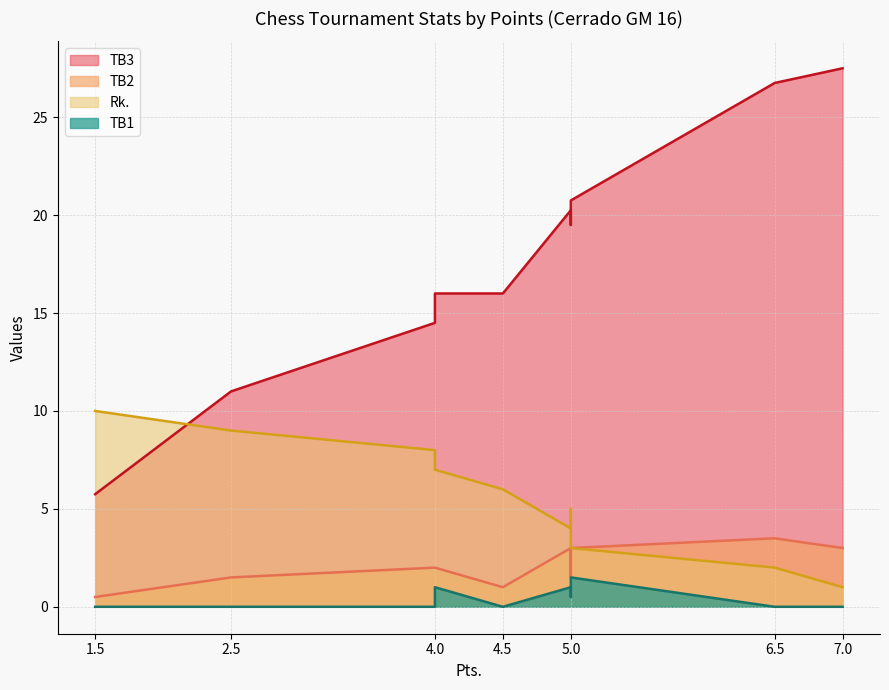

Is the value of TB1 at 7 greater than the value of Rk. at 3?

No